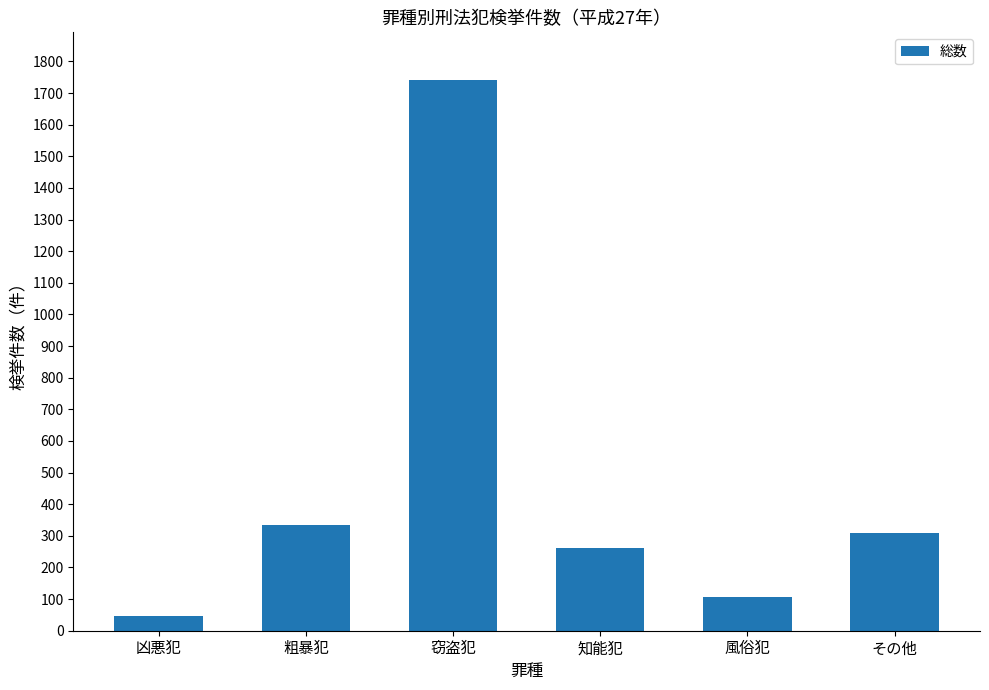

What is the label of the 1st bar from the left?

凶悪犯